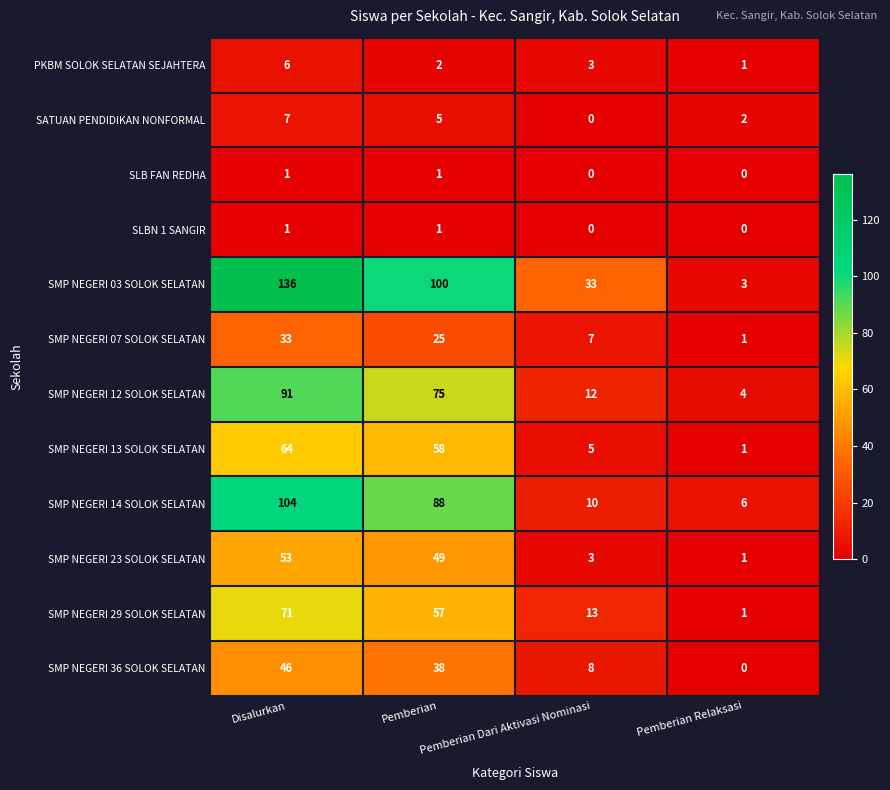

What is the difference between the highest and lowest values at Pemberian Dari Aktivasi Nominasi?

33